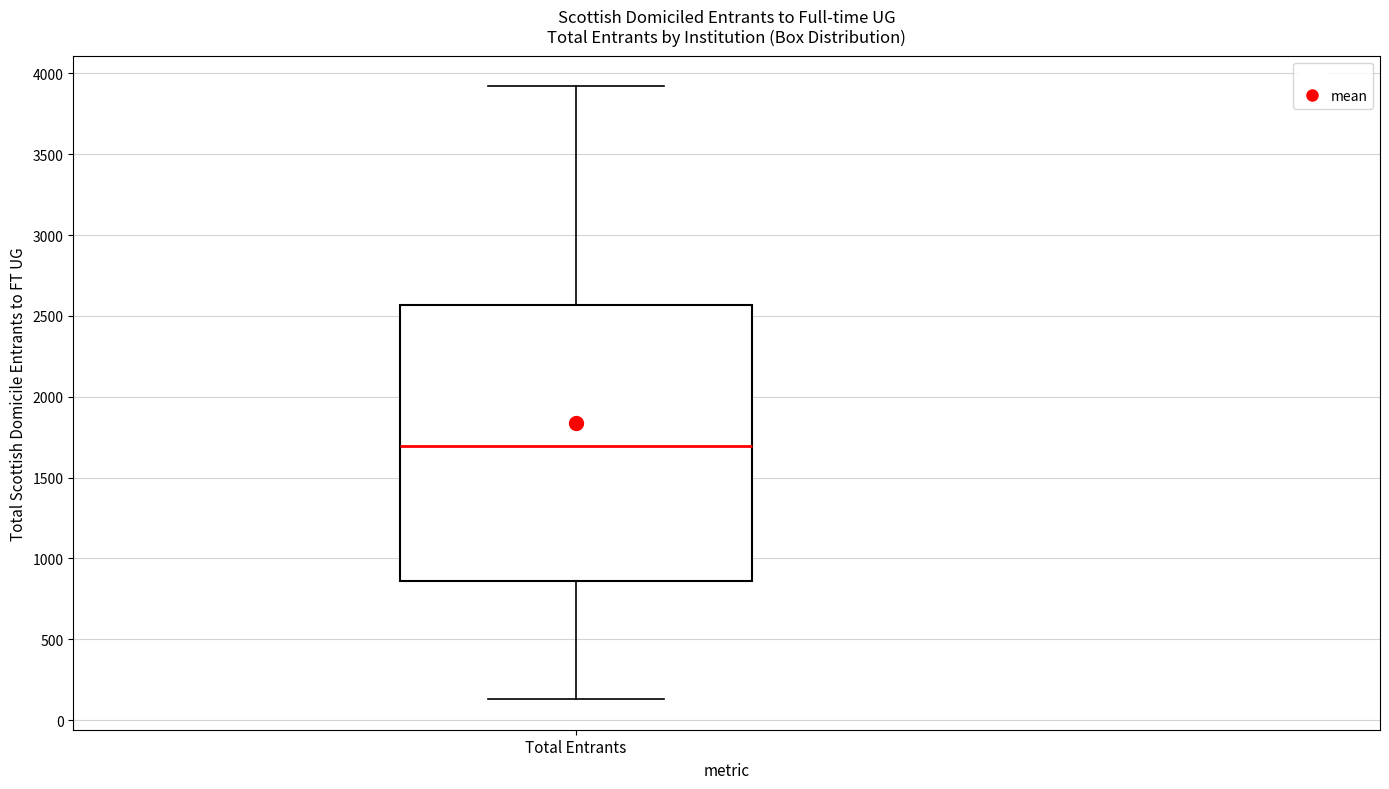

Transcribe this box plot: give where the median line is, the range the box spans, and where the two whiskers end, as read against the y-axis. The values are not printed on the chart, so give them approximately, as read against the axis.

median 1700, box 850 to 2550, whiskers 150 to 3900